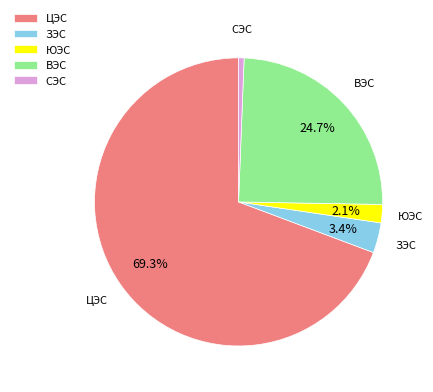

Is it true that ЦЭС is 85% of the pie?

False